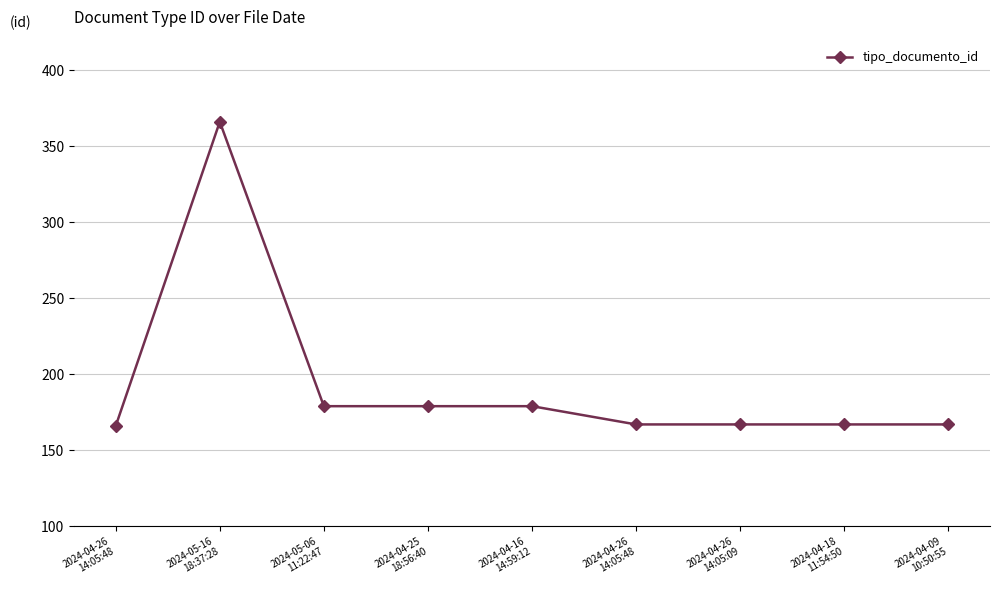

What is the ratio of the value at 2024-04-26
14:05:48 to the value at 2024-04-09
10:50:55?

1.0